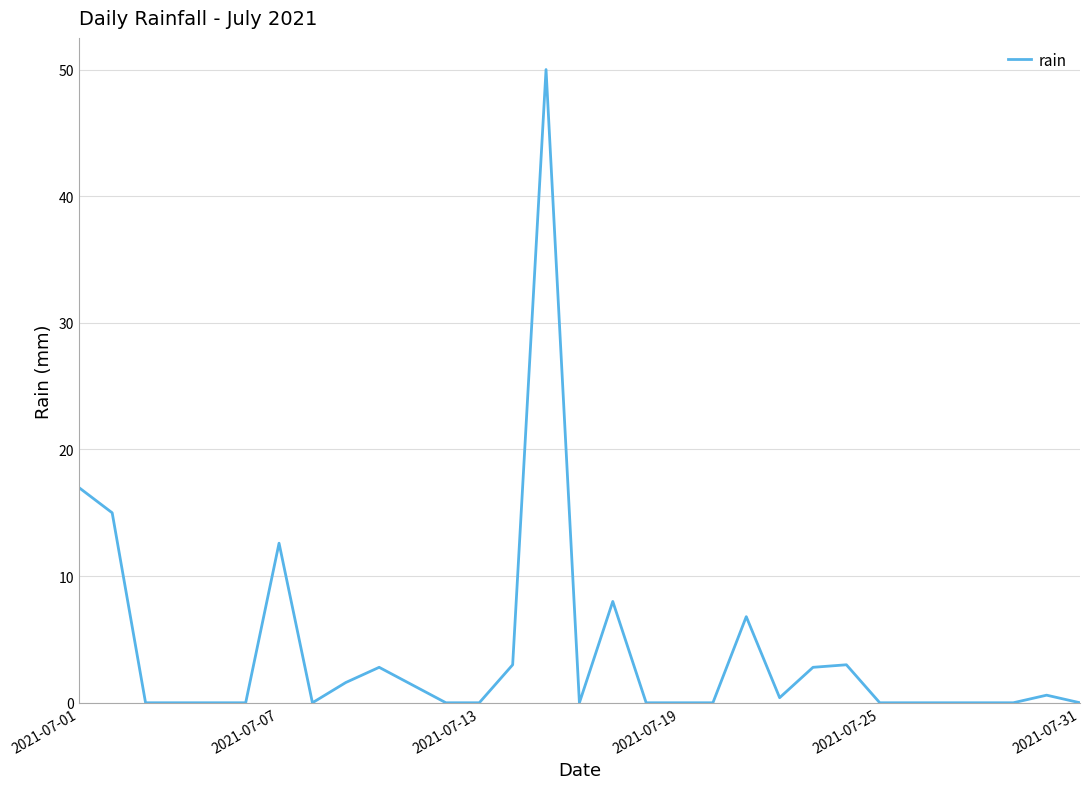

What is the difference between the maximum and minimum values?

50.0